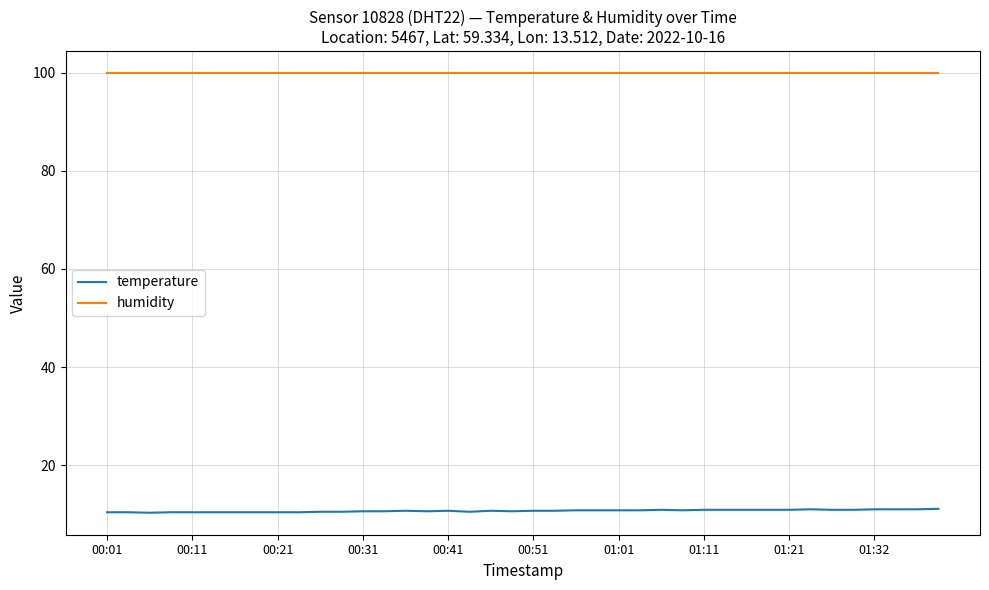

What is the difference between the maximum and second lowest values in the temperature series?

0.7